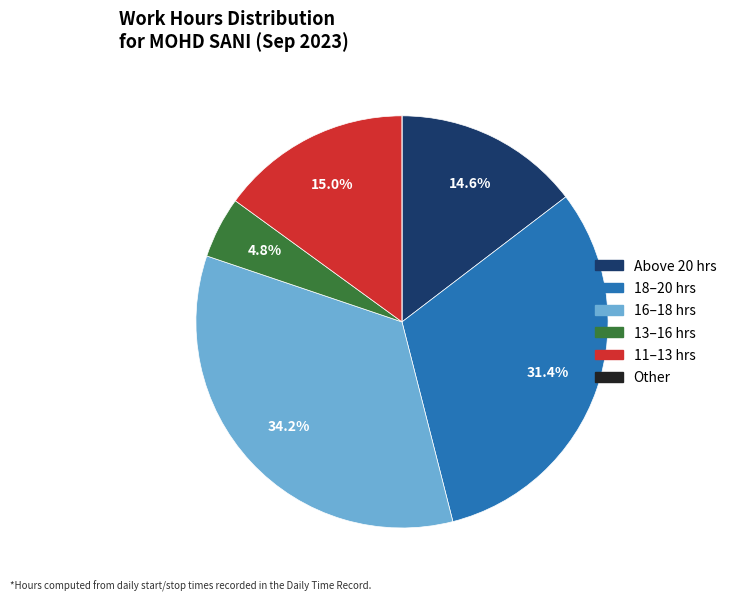

Is there a majority slice in this chart?

No